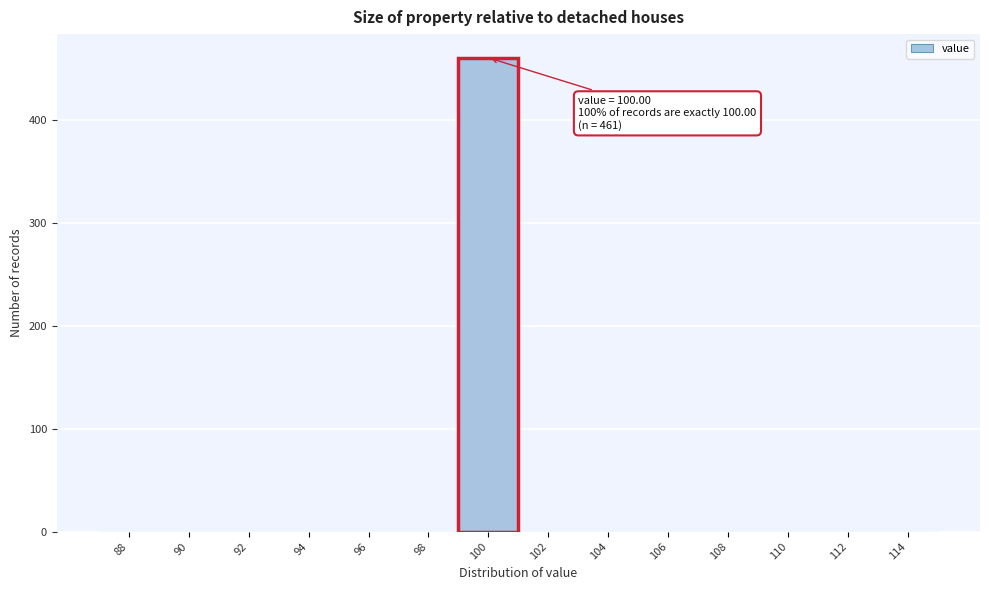

Reading left to right, extract all data points from this chart.

88=0	90=0	92=0	94=0	96=0	98=0	100=461	102=0	104=0	106=0	108=0	110=0	112=0	114=0